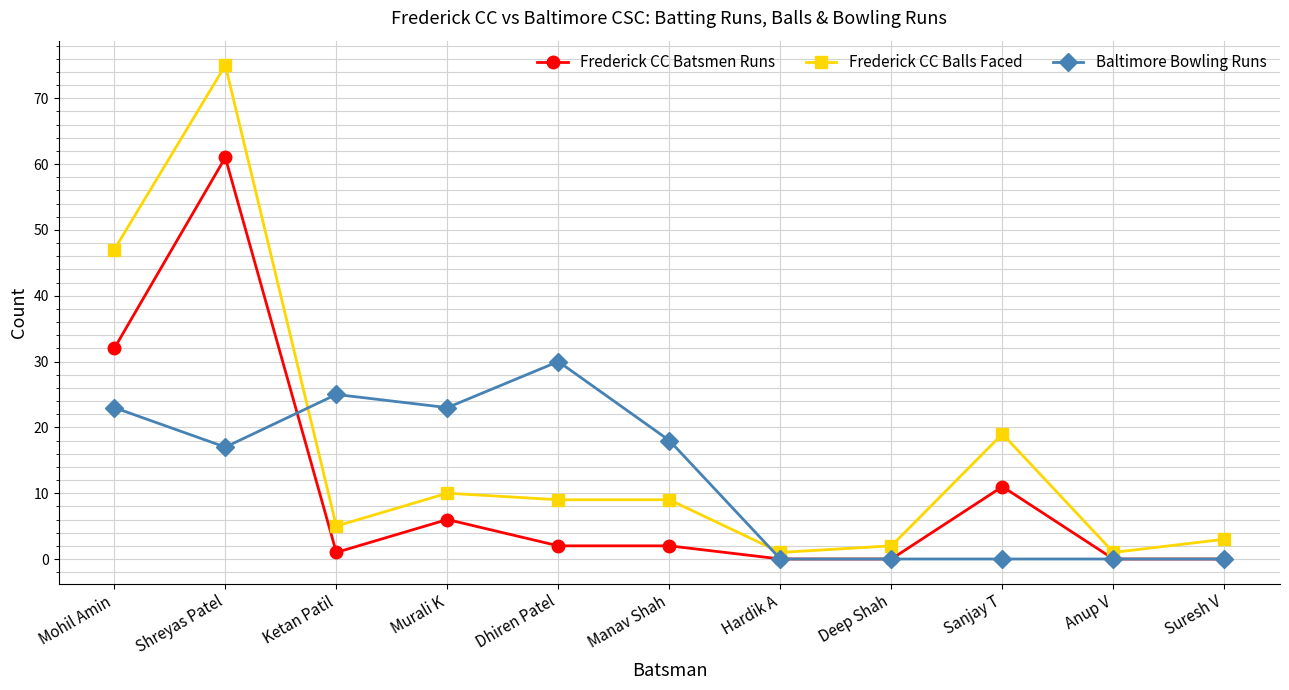

Is this an area chart (filled region under the line)?

No